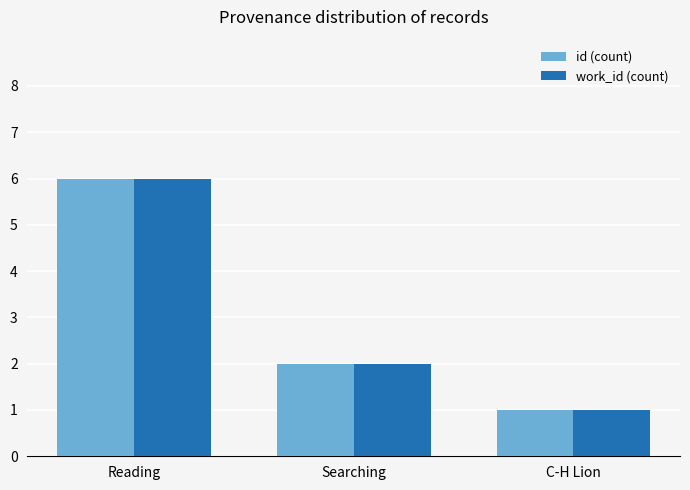

What value does the id (count) series have at Searching?

2